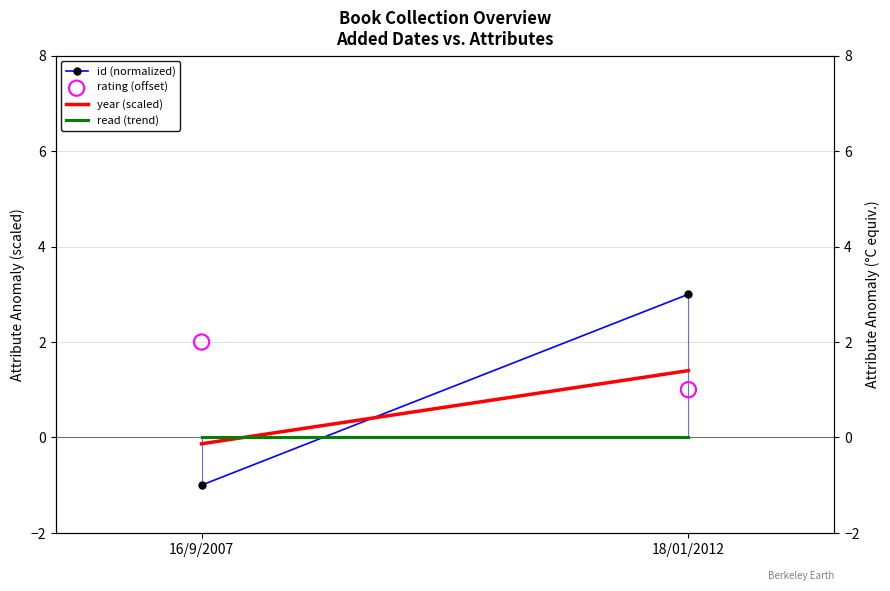

At how many categories does at least one series exceed 2?

1